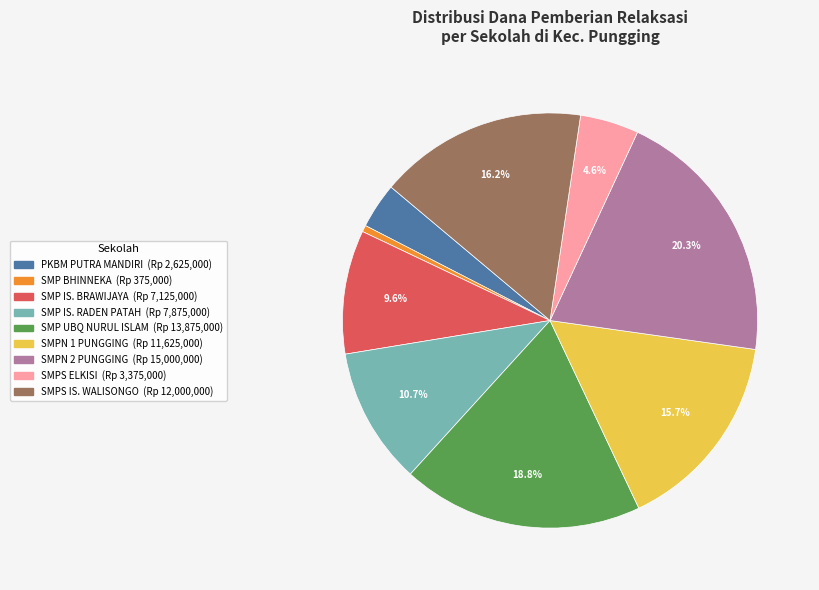

Does any single category account for the majority?

No